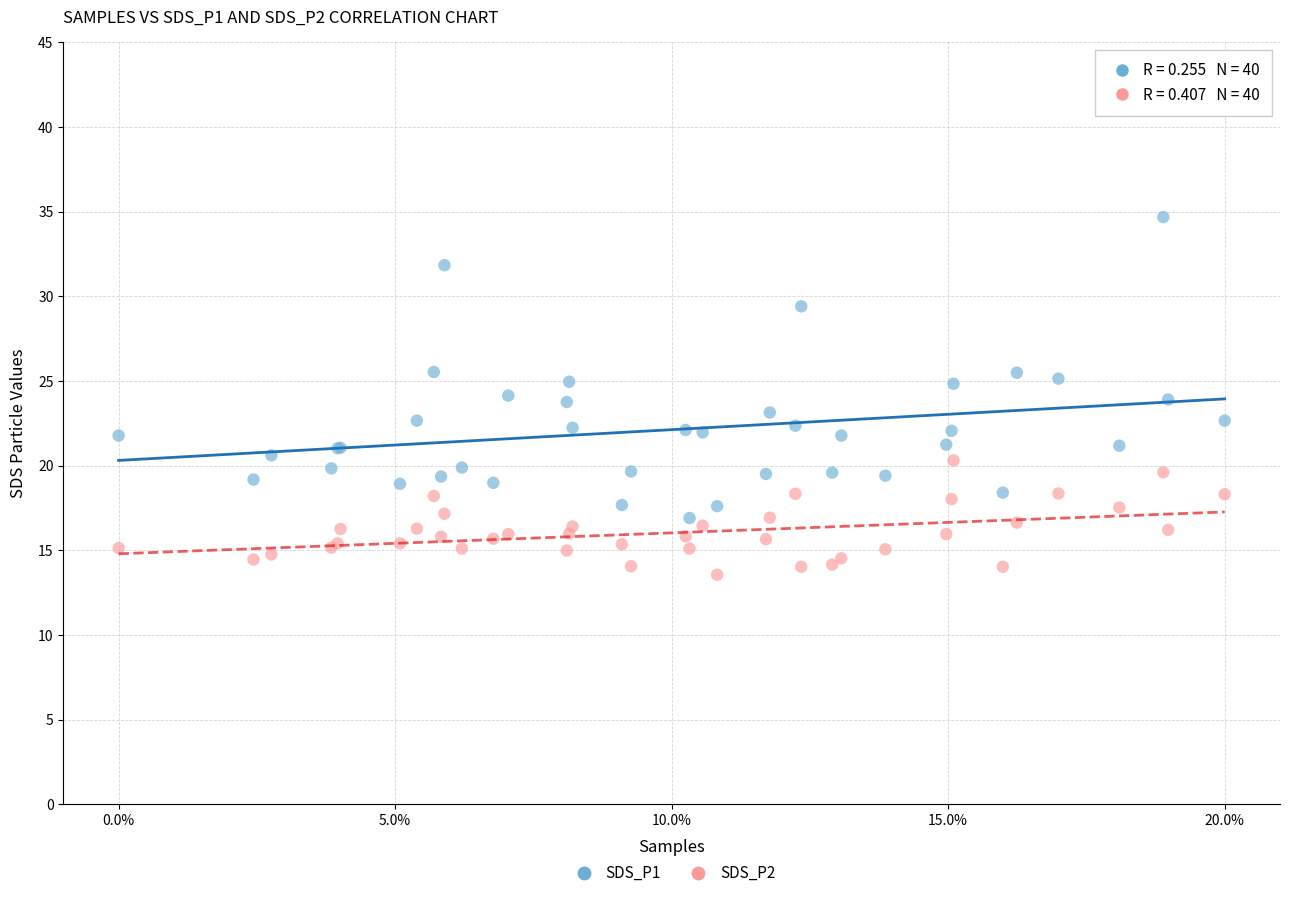

What are all the series names shown in the legend?

SDS_P1, SDS_P2